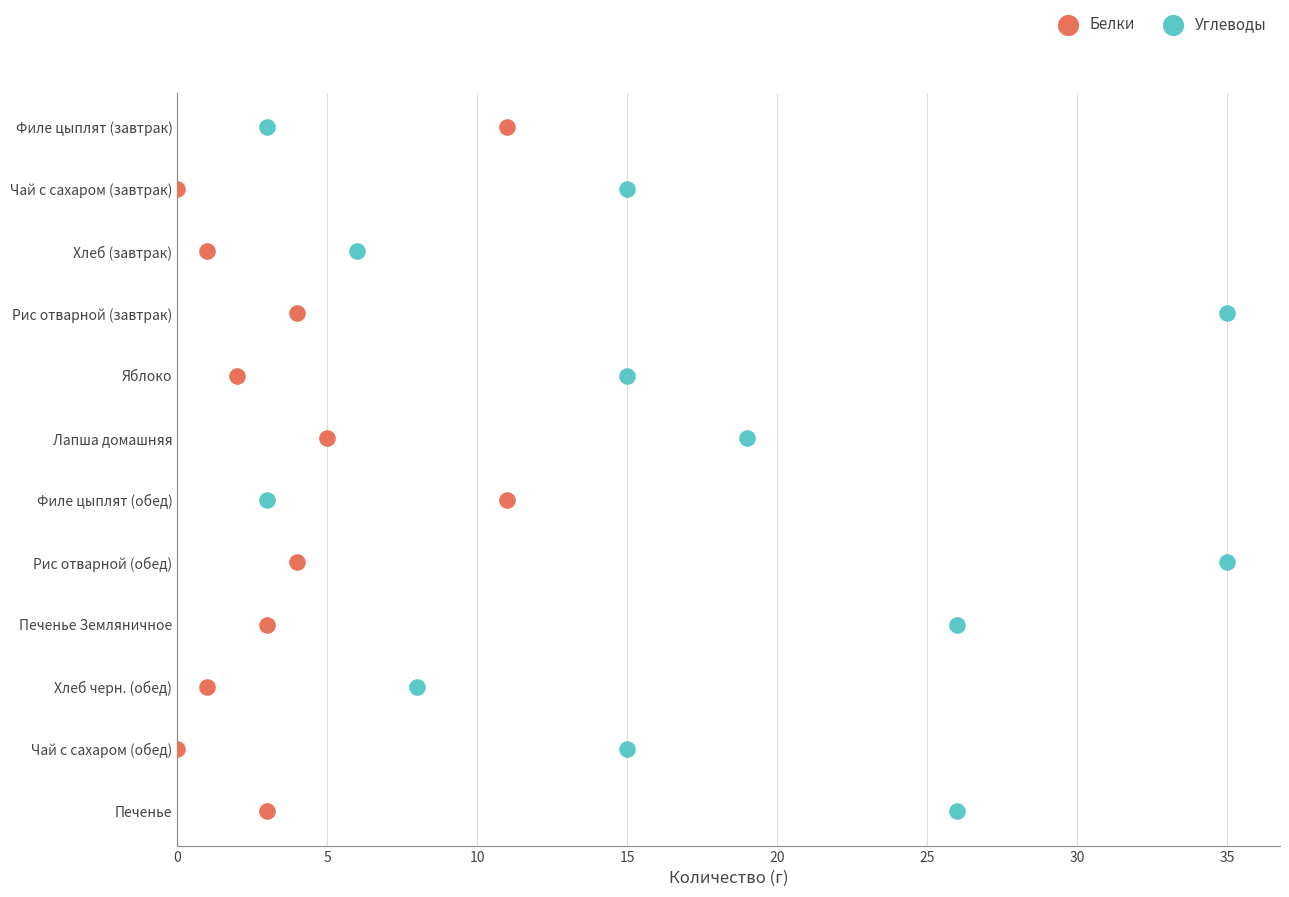

Which series has the largest Y range (max minus min)?

Белки